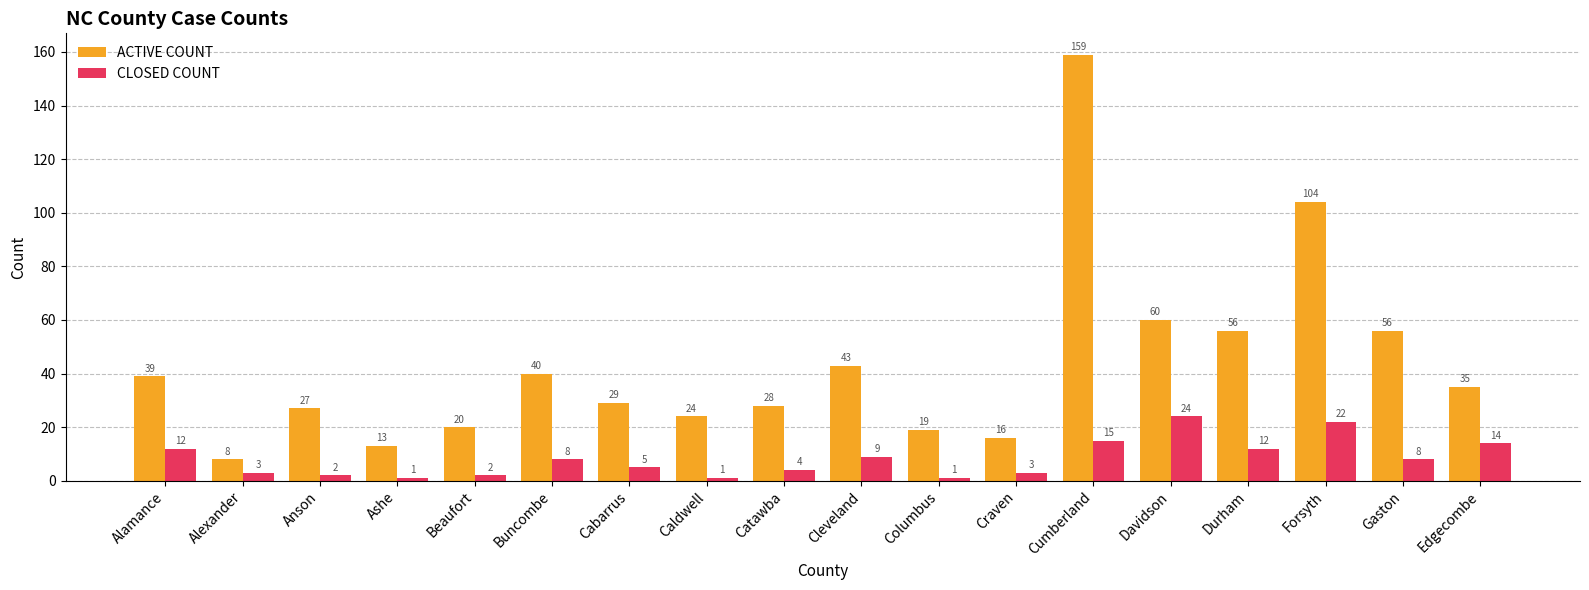

Where does the CLOSED COUNT series first go above 8?

Alamance